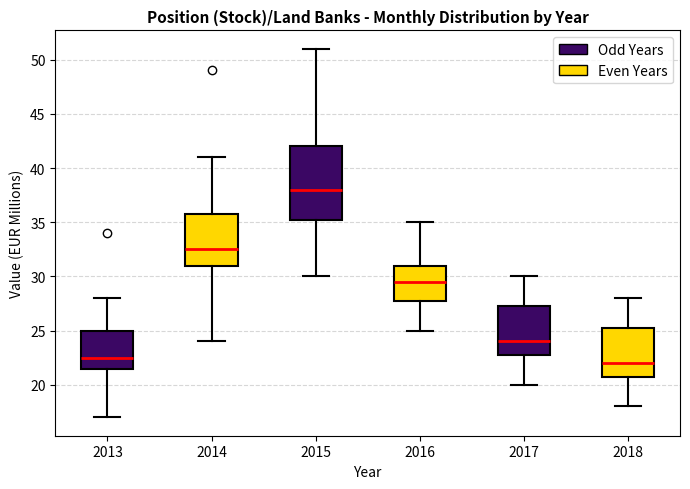

Comparing the boxes themselves (not the whiskers), which one is the tallest?

2015